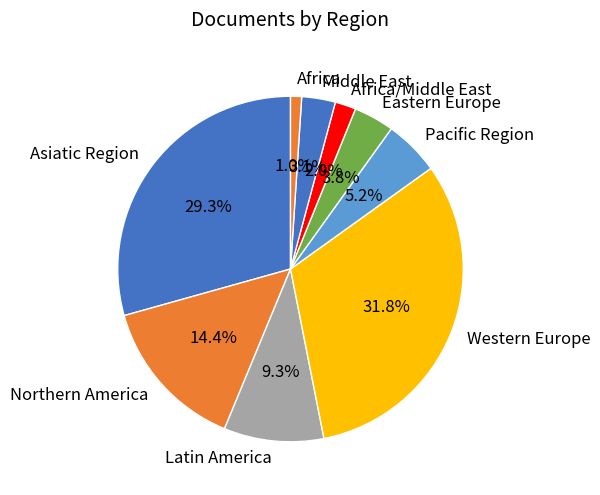

Do Pacific Region and Latin America together represent more than half of the pie?

No